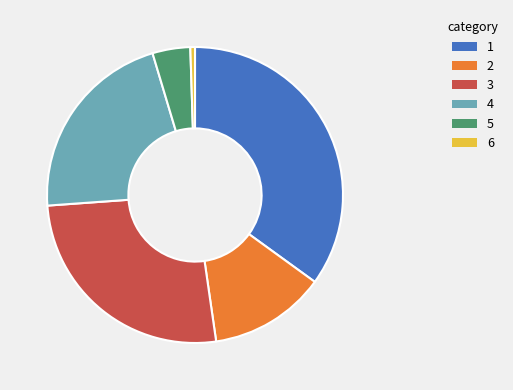

Is there any slice that represents more than half of the pie?

No